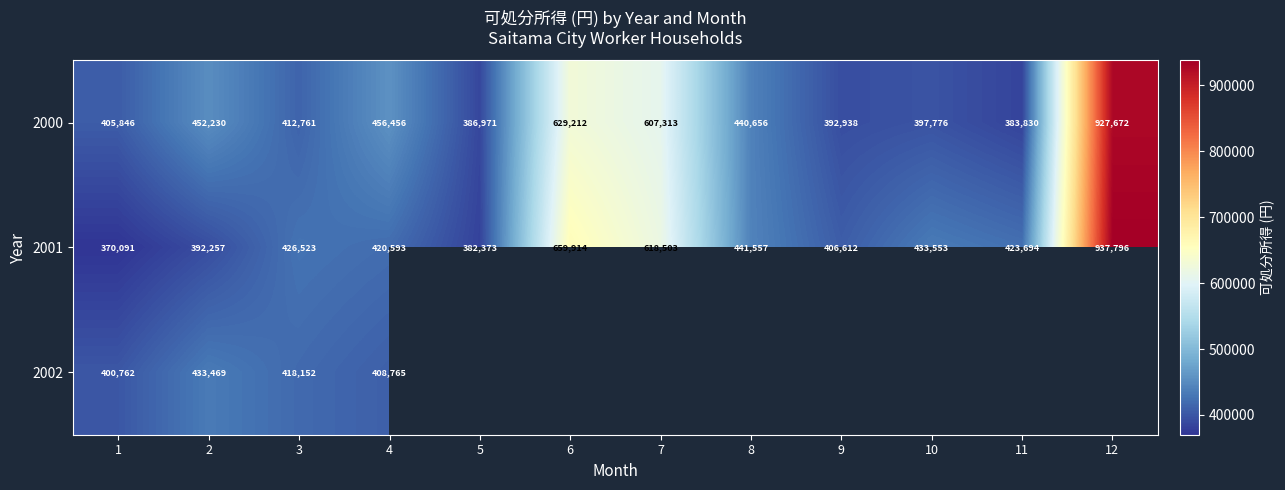

List the labels in order of 2001 value, largest first.

12, 6, 7, 8, 10, 3, 11, 4, 9, 2, 5, 1